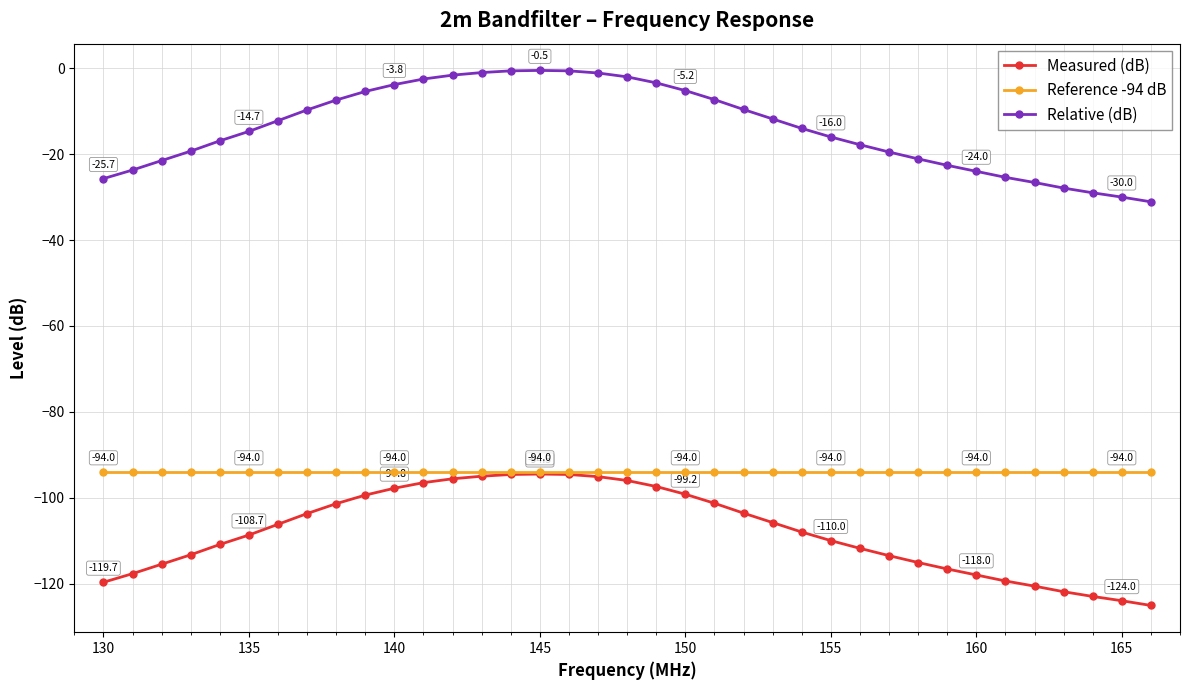

True or false: Relative (dB) and Reference -94 dB cross at least once.

False